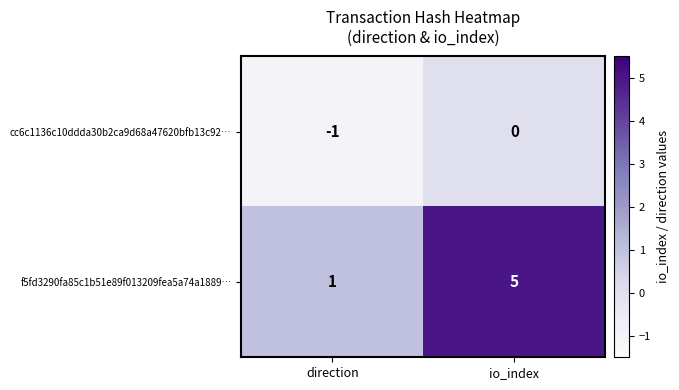

Which category has the highest value across all series?

io_index